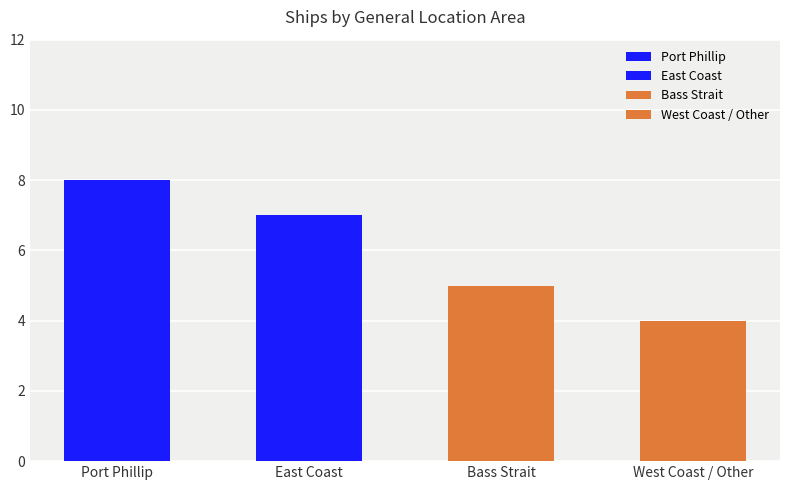

What is the value of the 3rd bar from the left?

5